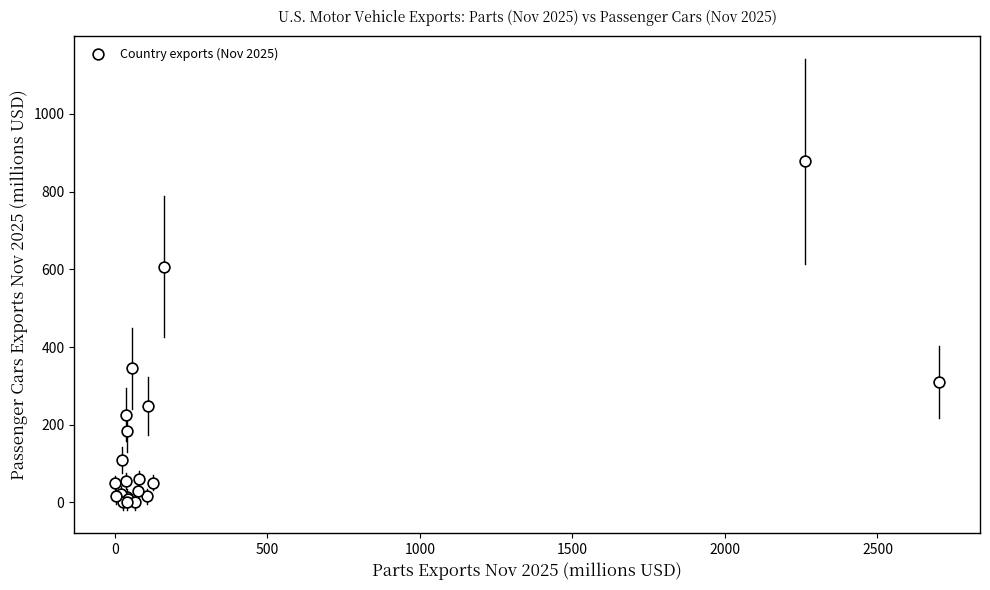

What Y value in the scatter plot is closest to 439?

345